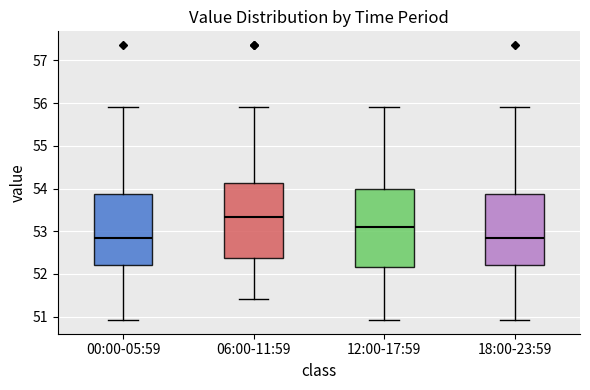

Reading left to right, read every box against the y-axis: the position of its median line, the range the box covers, and the ends of its whiskers. The values are not printed on the chart, so give them approximately, as read against the axis.

00:00-05:59: median 52.9, box 52.2 to 53.9, whiskers 50.9 to 55.9
06:00-11:59: median 53.3, box 52.4 to 54.1, whiskers 51.4 to 55.9
12:00-17:59: median 53.1, box 52.2 to 54.0, whiskers 50.9 to 55.9
18:00-23:59: median 52.9, box 52.2 to 53.9, whiskers 50.9 to 55.9